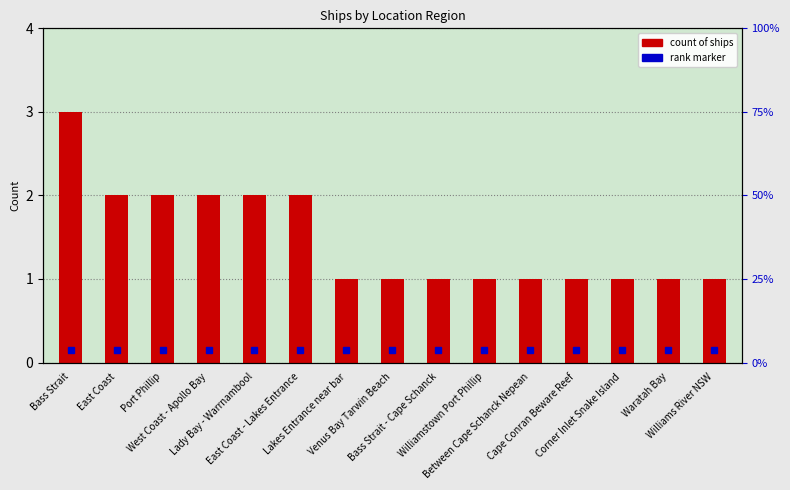

Between Between Cape Schanck Nepean and East Coast, which is larger?

East Coast